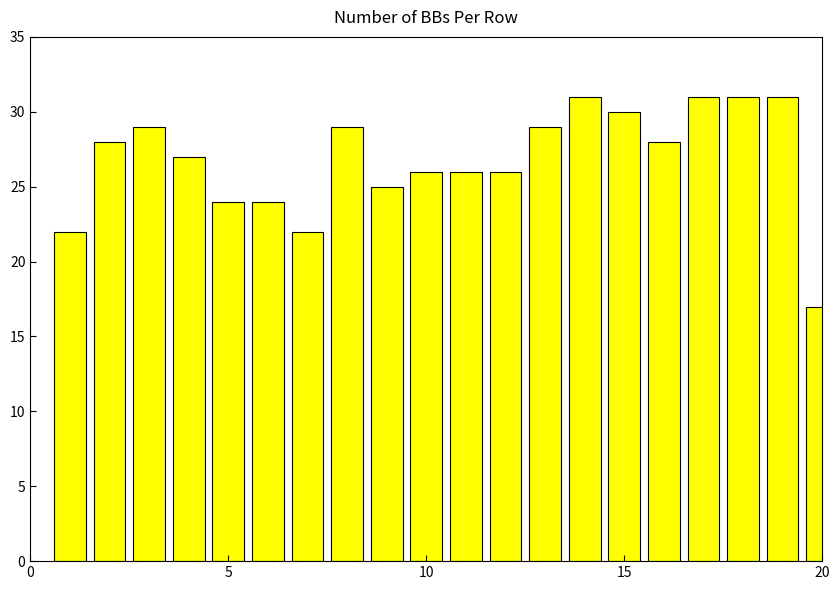

What is the smallest value displayed?

17